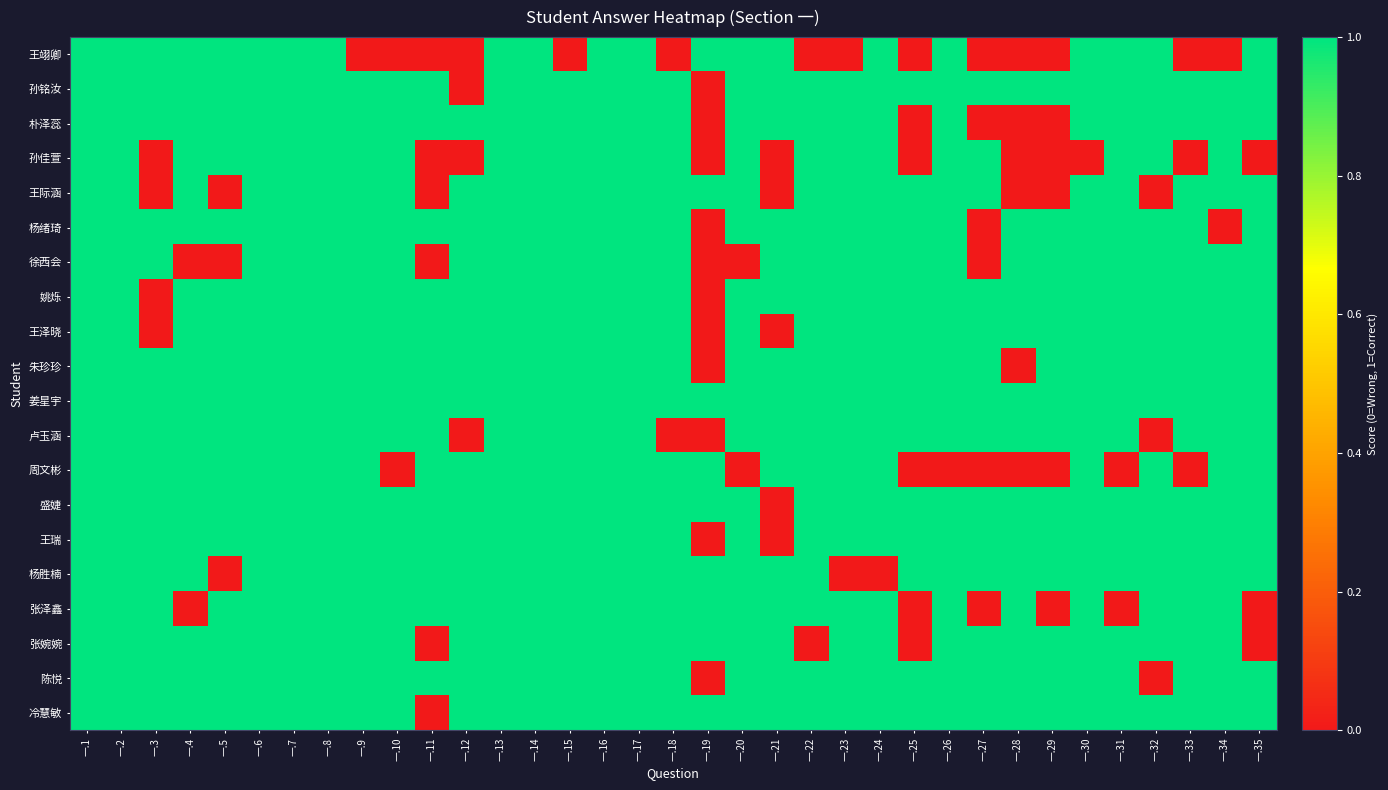

Between 一.1 and 一.28, which is larger?

一.1